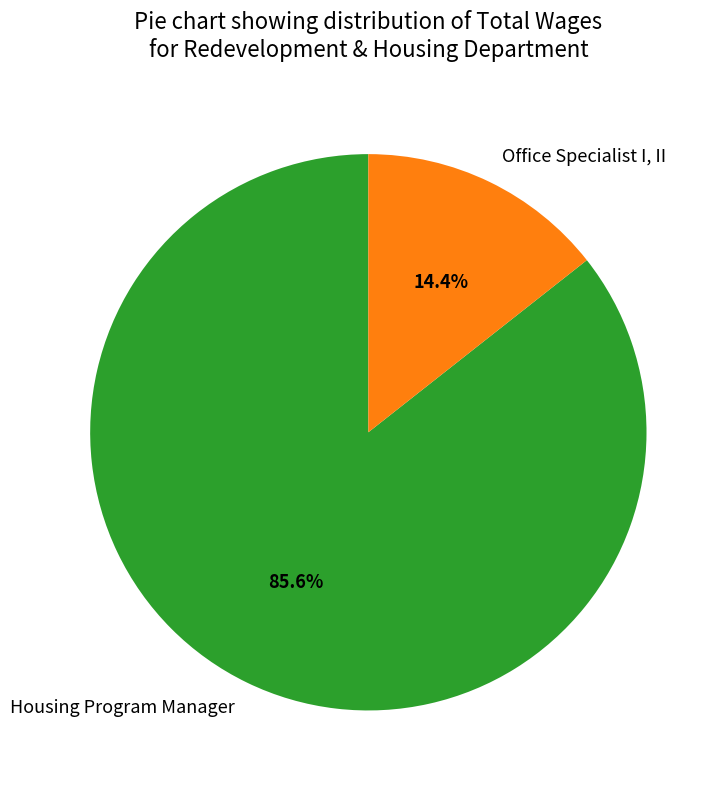

Which category accounts for the majority?

Housing Program Manager